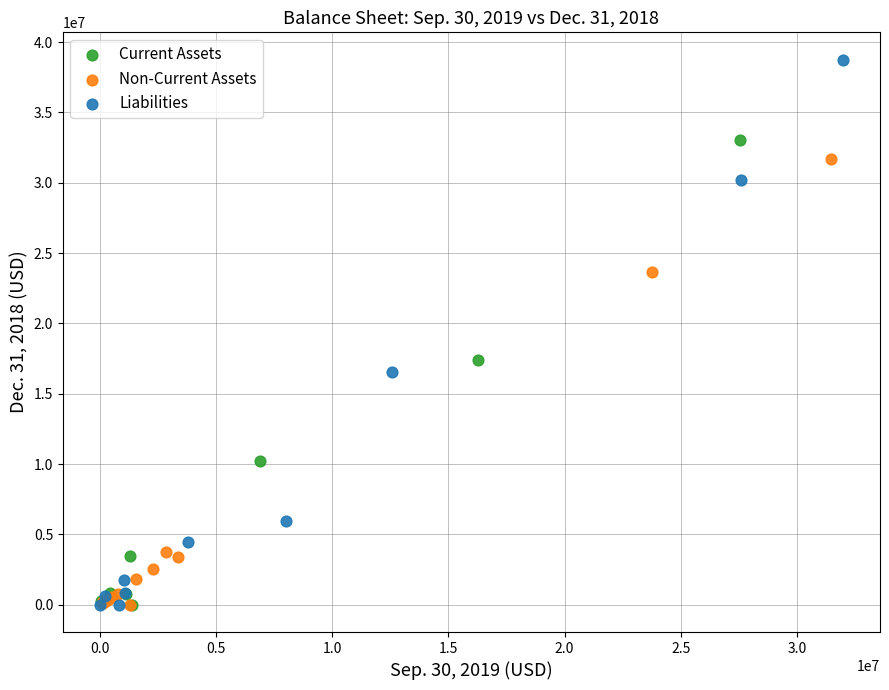

Which series contains the highest Y value?

Liabilities